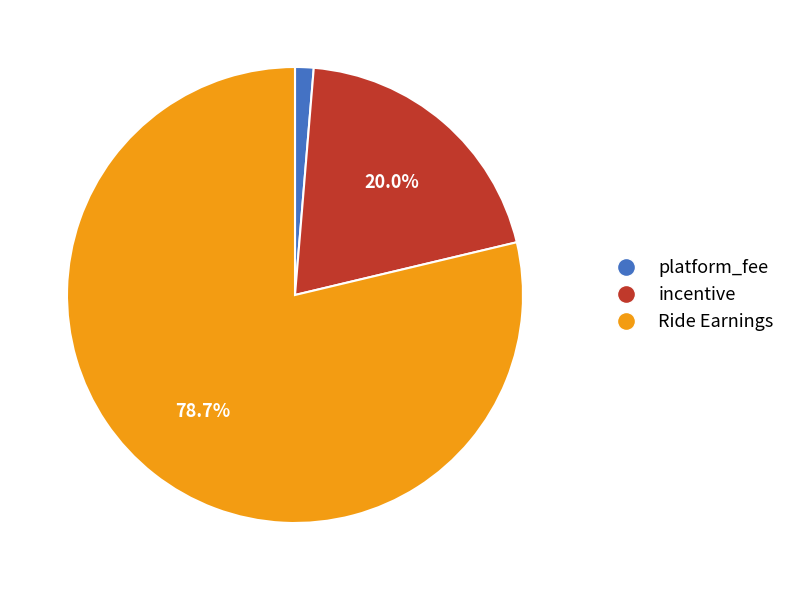

Which slice is the largest?

Ride Earnings